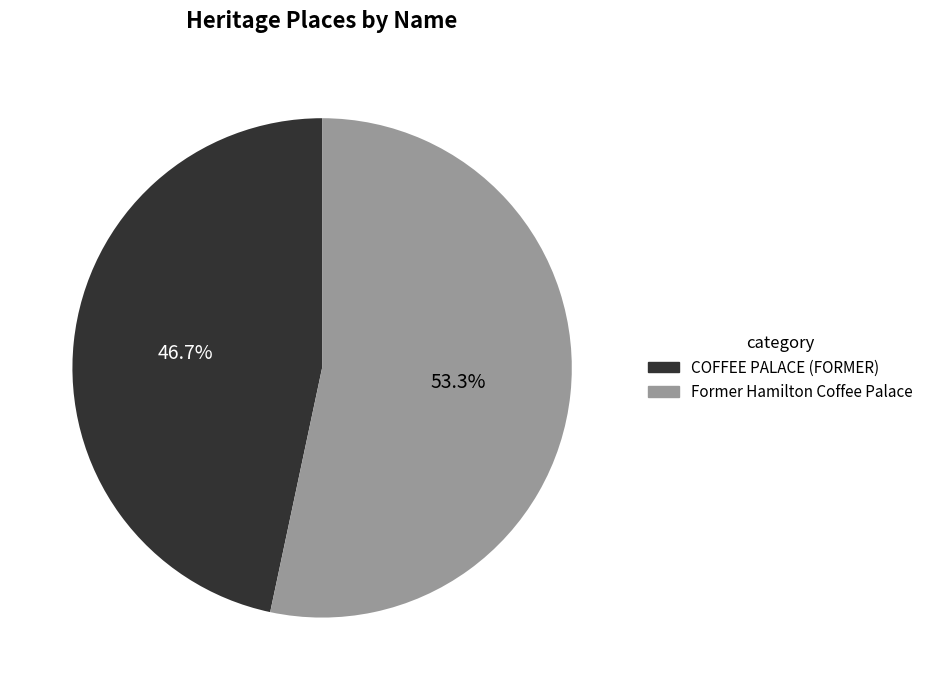

What is the ratio of the value at COFFEE PALACE (FORMER) to the value at Former Hamilton Coffee Palace?

0.9